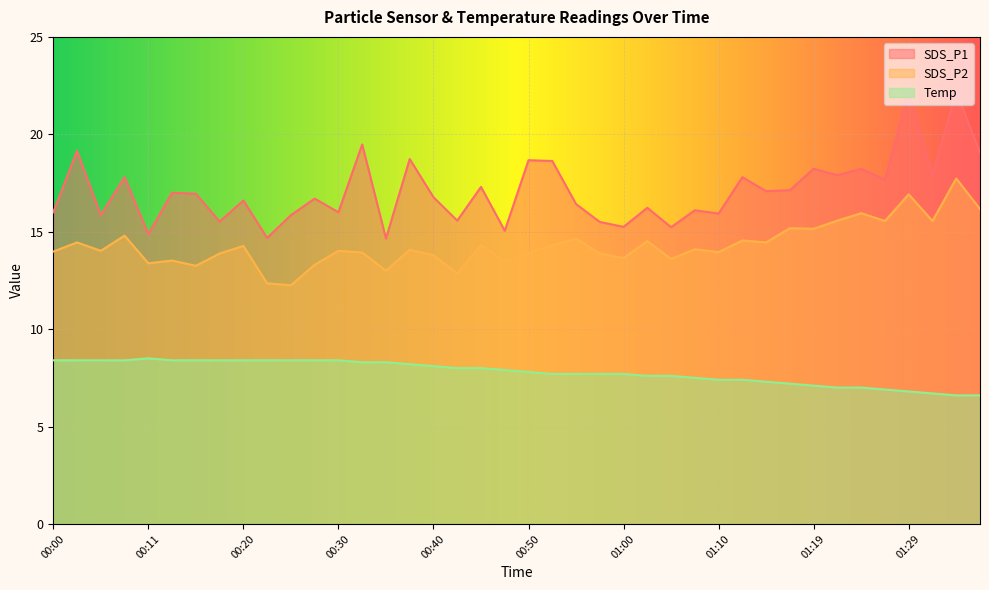

Which label corresponds to the largest value in the chart?

01:34